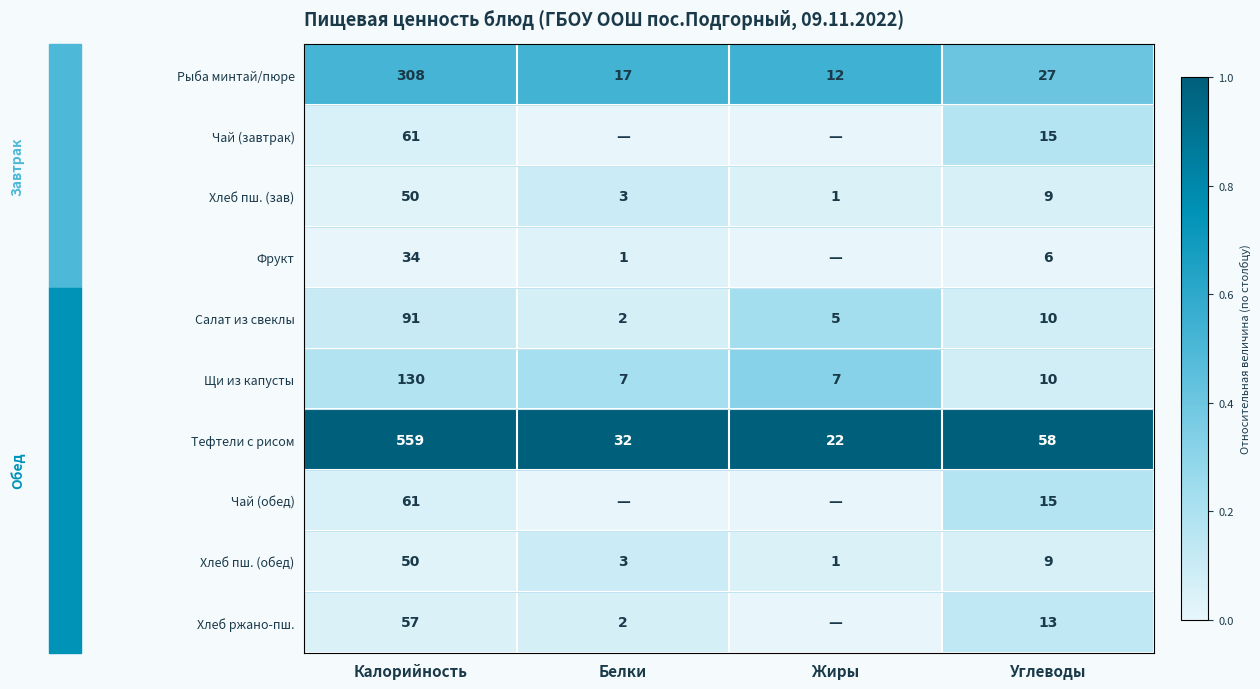

What is the approximate value of Хлеб пш. (обед) at Белки, to the nearest 5?

5